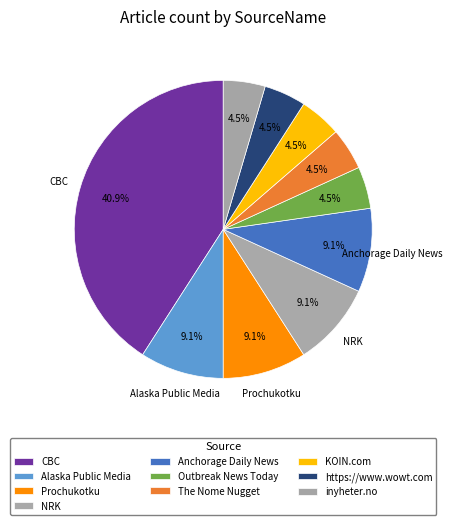

Count the number of slices in the pie.

10